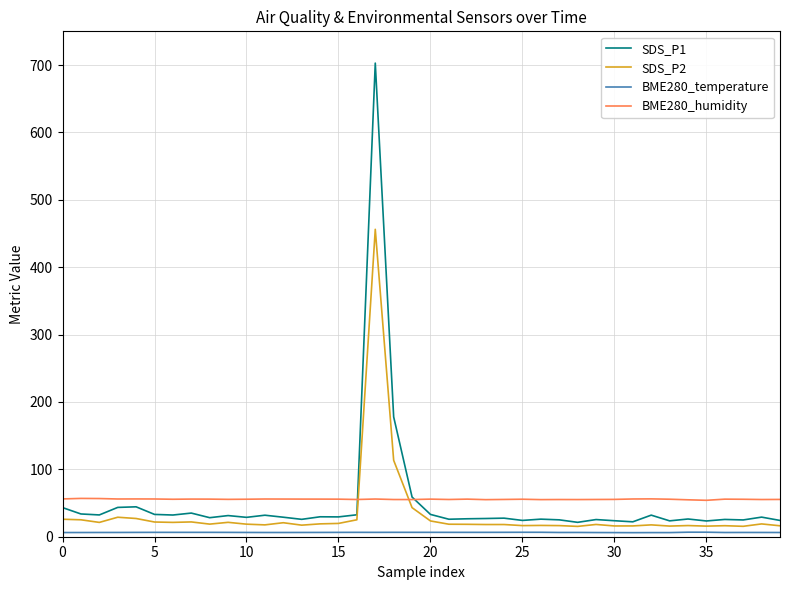

Which series has the largest range (max minus min)?

SDS_P1